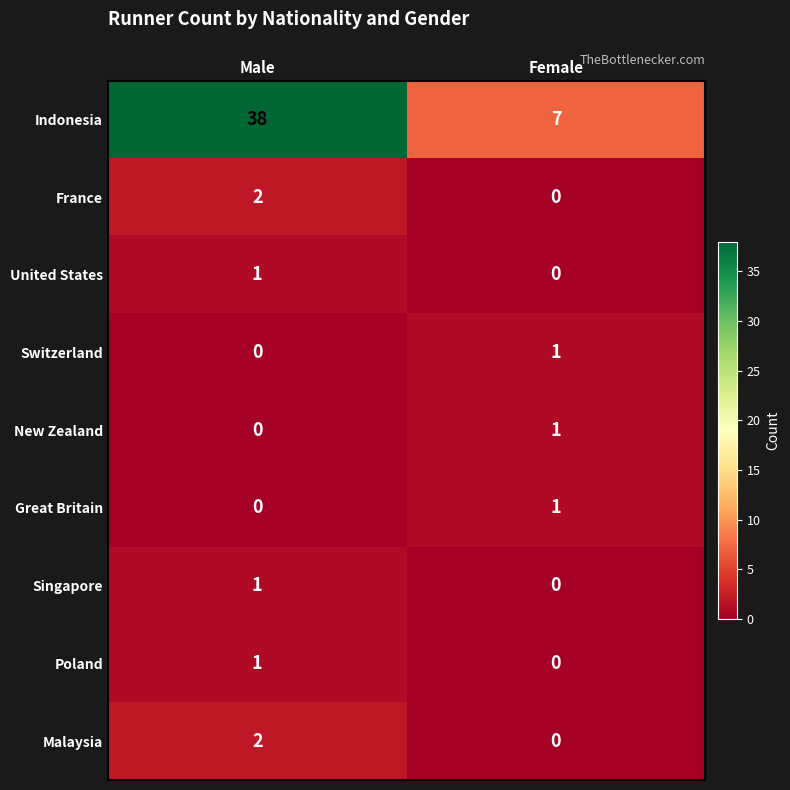

Reading right to left, extract all data points from this chart.

Indonesia: Female=7	Male=38
France: Female=0	Male=2
United States: Female=0	Male=1
Switzerland: Female=1	Male=0
New Zealand: Female=1	Male=0
Great Britain: Female=1	Male=0
Singapore: Female=0	Male=1
Poland: Female=0	Male=1
Malaysia: Female=0	Male=2